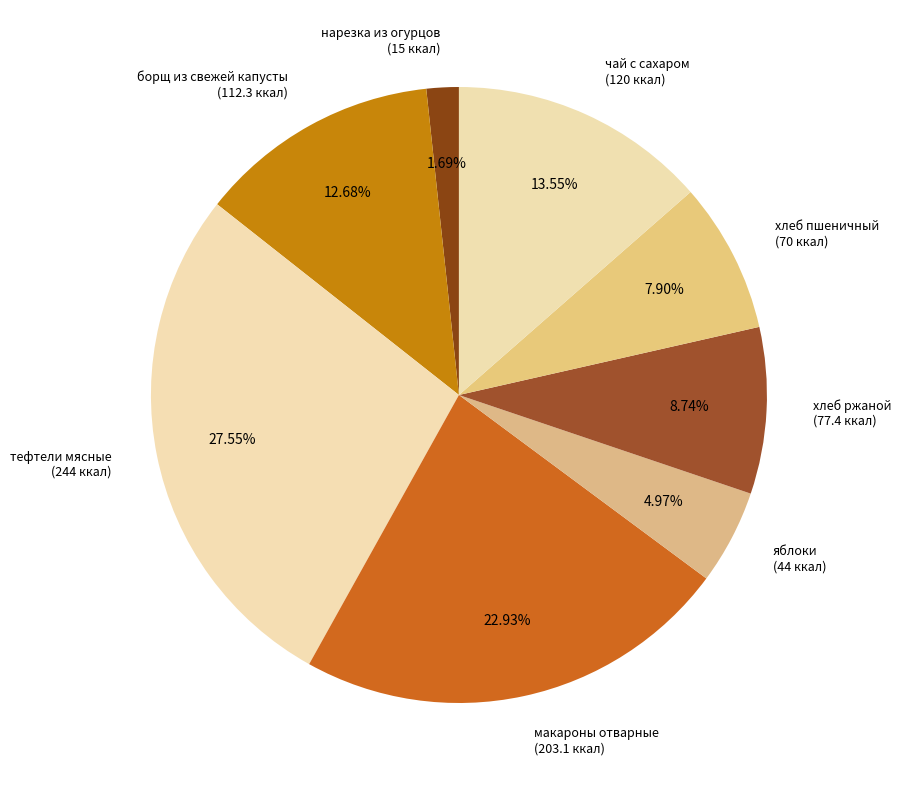

What is the ratio of the value at чай с сахаром (120 ккал) to the value at борщ из свежей капусты (112.3 ккал)?

1.1